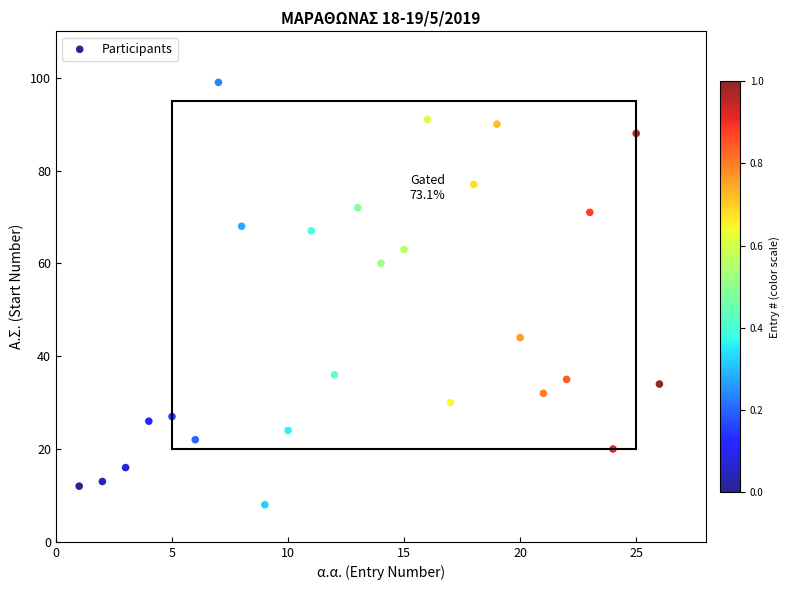

What Y value in the scatter plot is closest to 53?

60